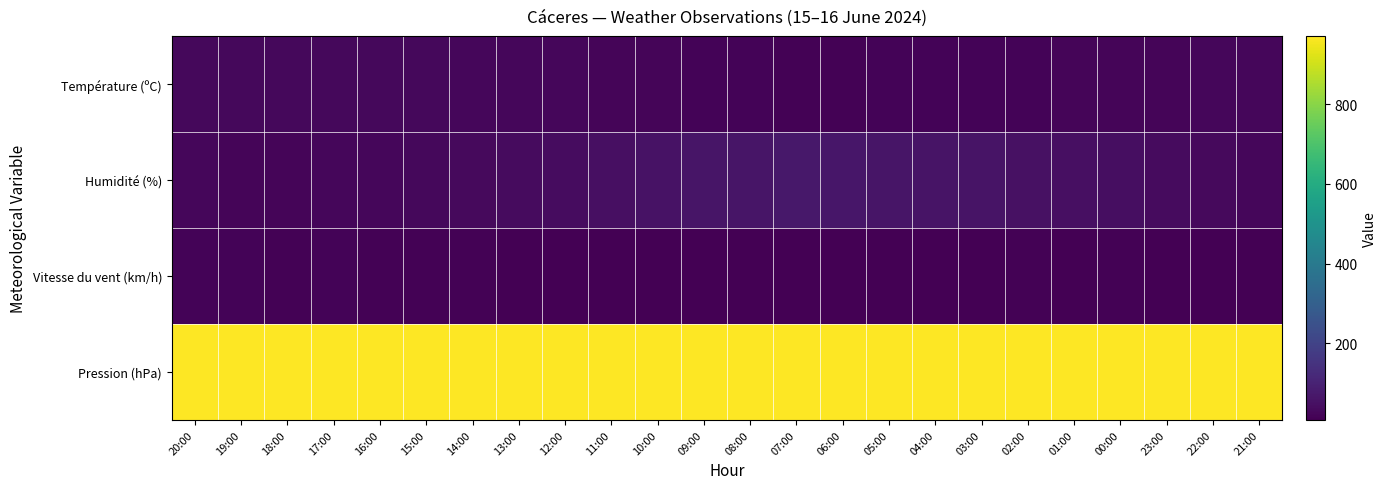

What is the minimum value shown in the chart?

8.0